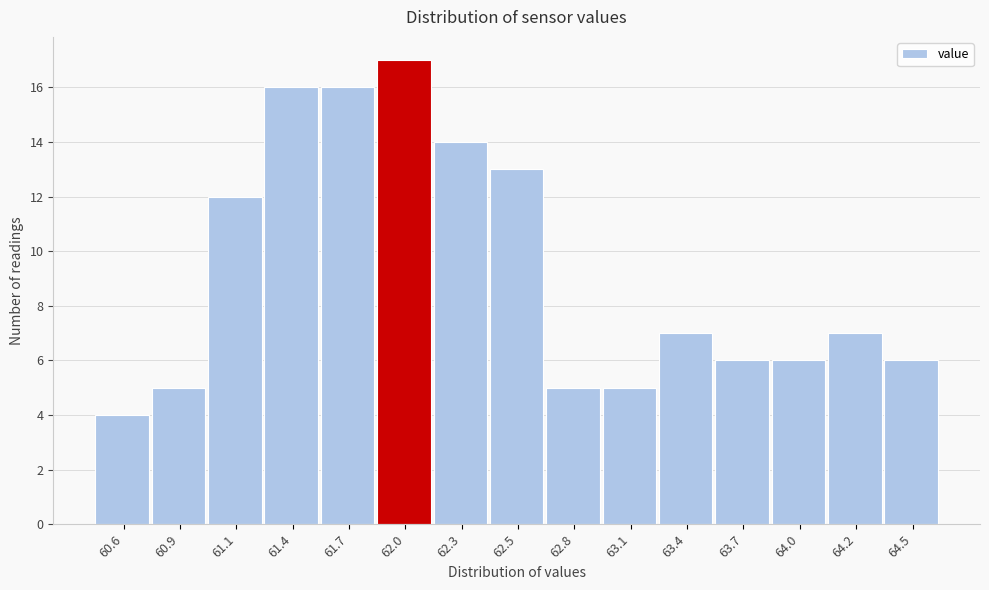

Reading left to right, what are all the values shown in this chart?

4	5	12	16	16	17	14	13	5	5	7	6	6	7	6